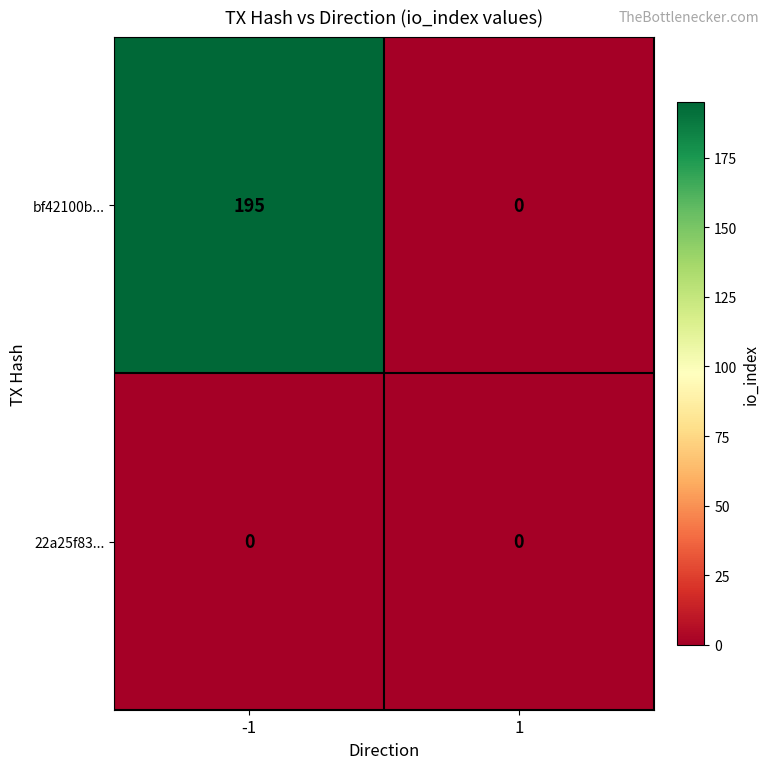

Which series has the widest spread of values?

bf42100b...